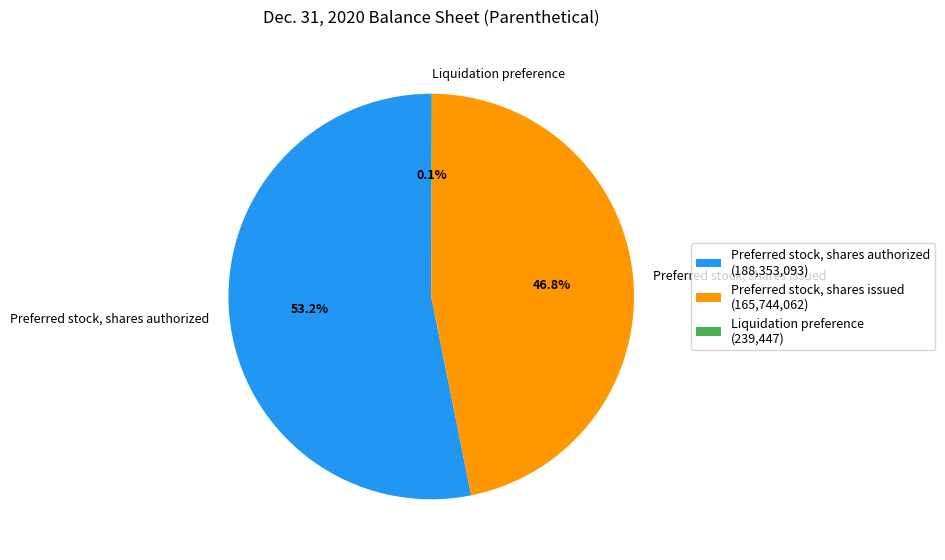

What percentage is the Preferred stock, shares issued slice, to the nearest percent?

47%